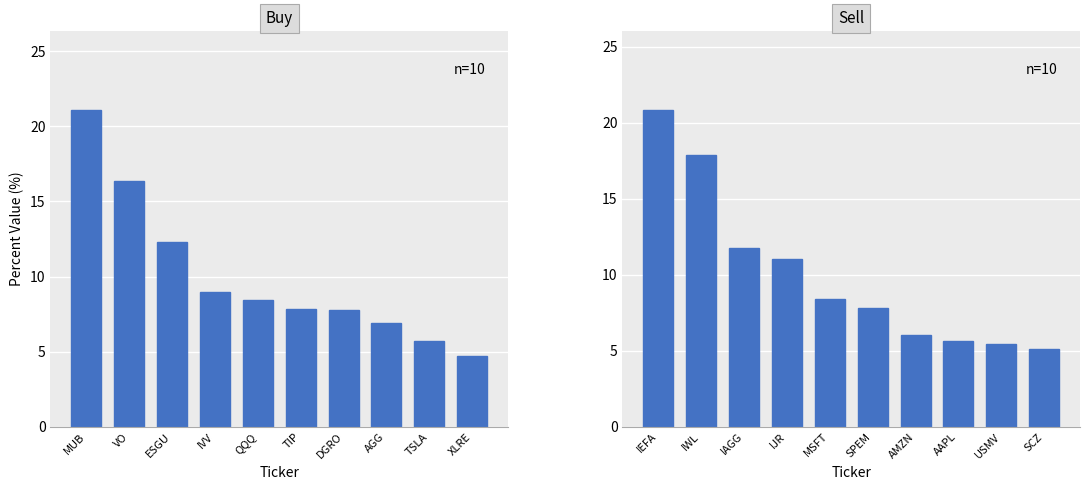

What is the difference between the maximum and minimum values in the Sell series?

15.7